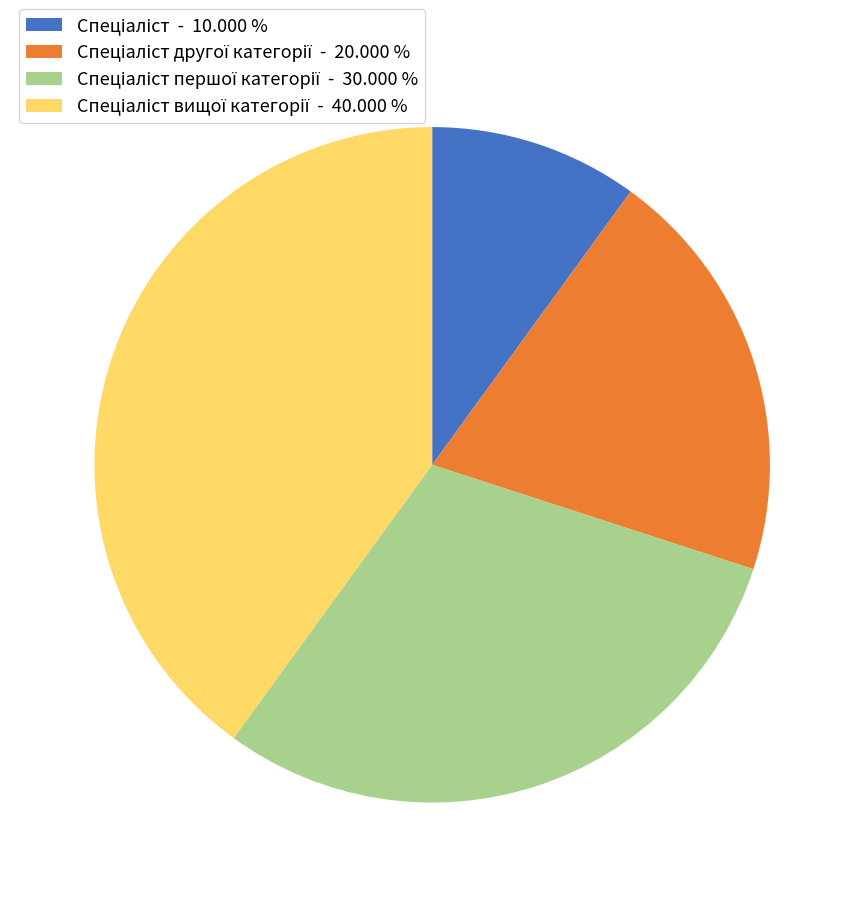

Is there a majority slice in this chart?

No